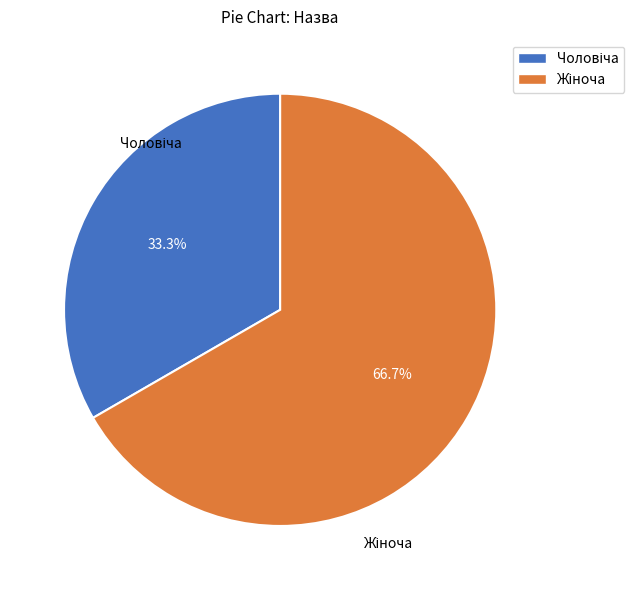

Does any single category account for the majority?

Yes